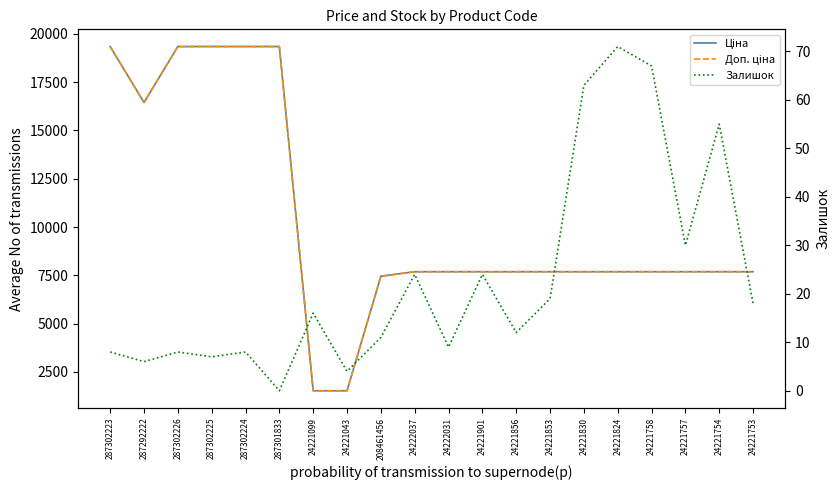

What is the label of the 7th point from the right?

24221853